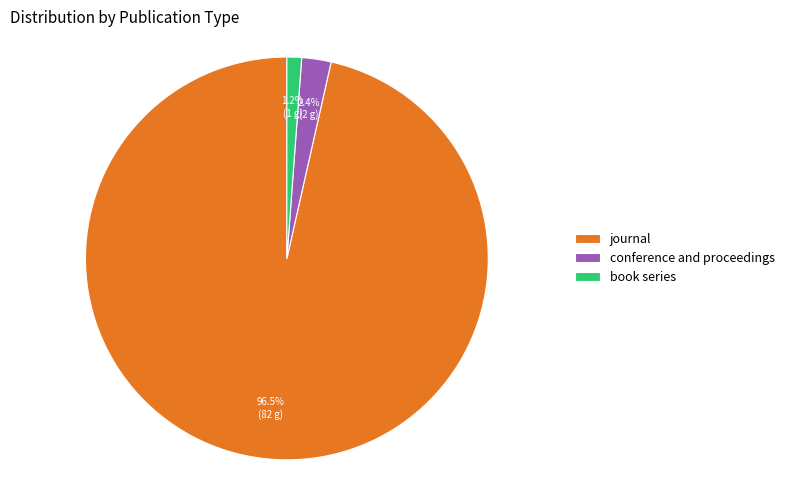

To the nearest percent, what is the difference between the largest and smallest slice percentages?

95%